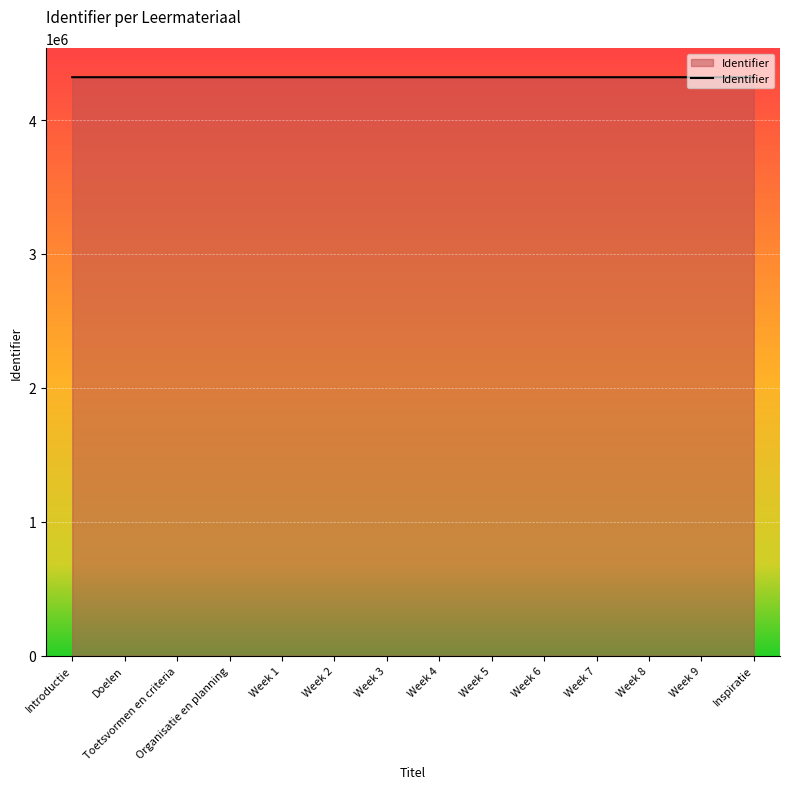

Is it true that the value at Inspiratie is 2589333?

False